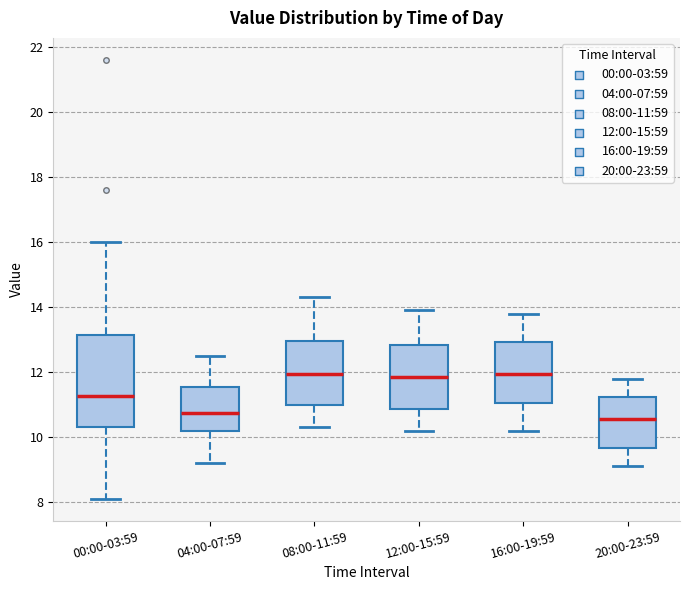

Comparing the boxes themselves (not the whiskers), which one is the tallest?

00:00-03:59